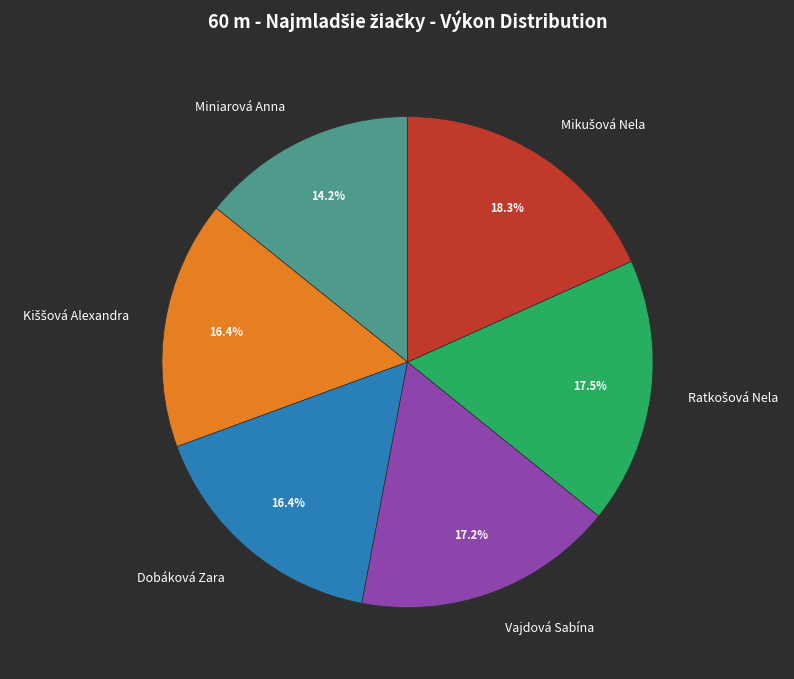

Is Vajdová Sabína the majority of the pie?

No